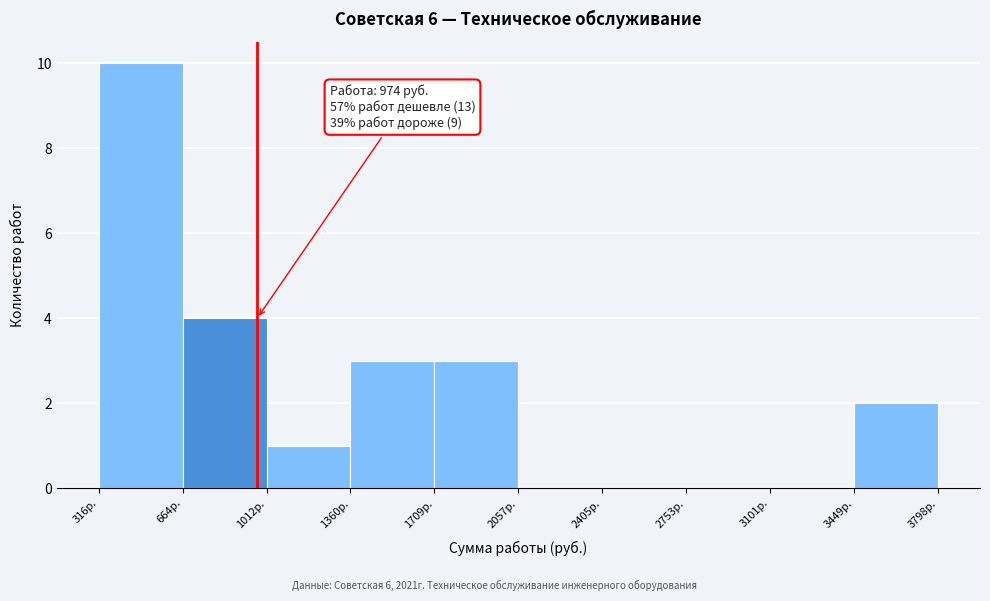

Over which range of the x-axis is the bar tallest?

300 to 650